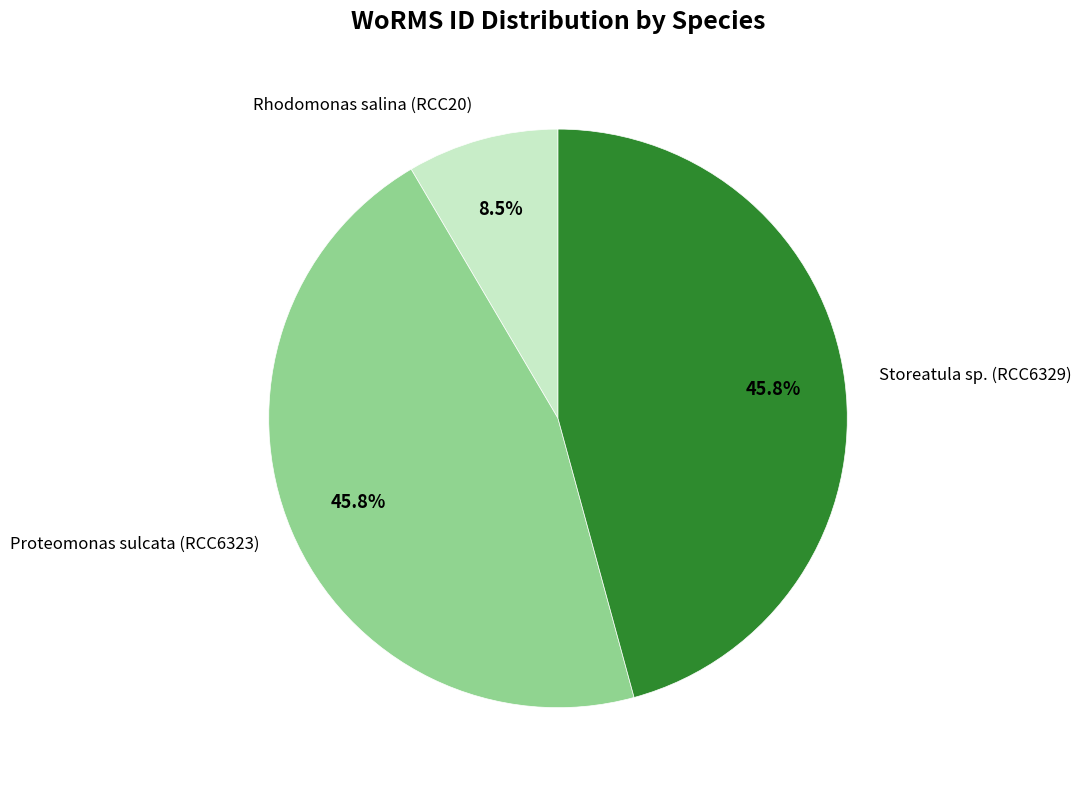

To the nearest percent, what is the difference between the largest and smallest slice percentages?

37%